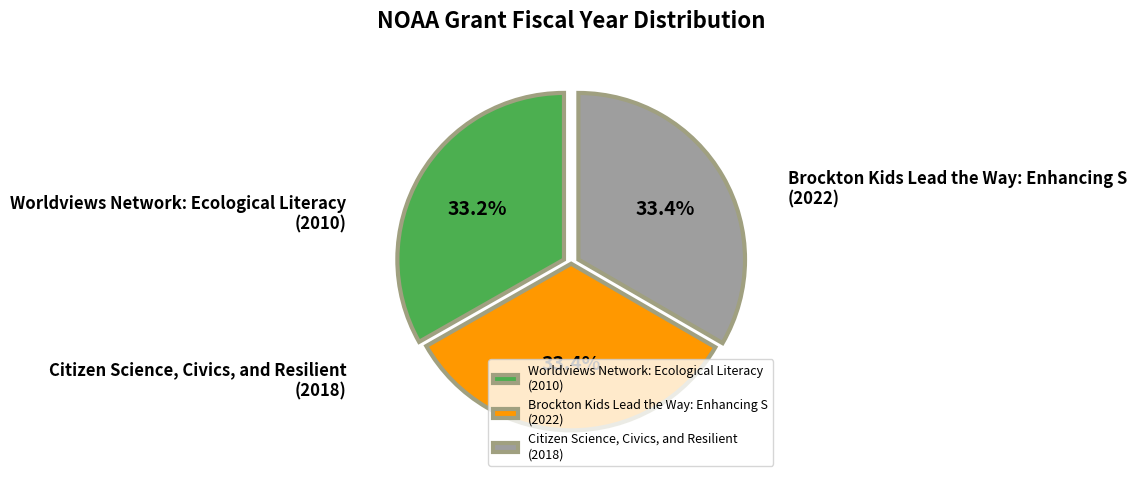

Which has a higher value, Brockton Kids Lead the Way: Enhancing S or Worldviews Network: Ecological Literacy?

Brockton Kids Lead the Way: Enhancing S